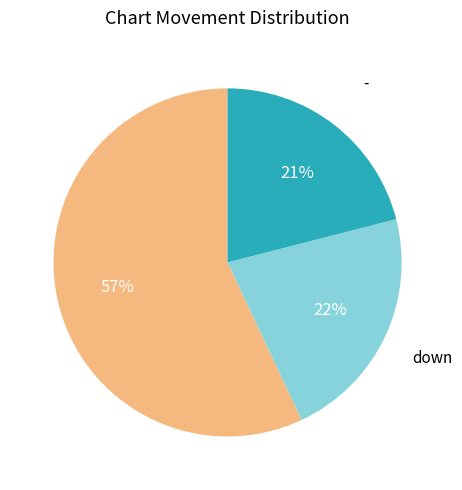

Does any single category account for the majority?

Yes